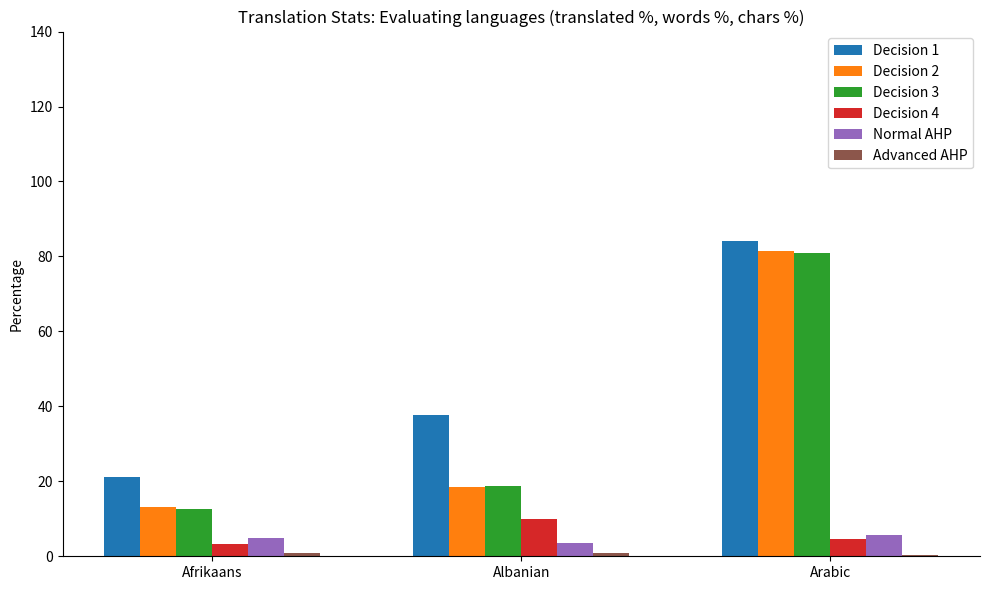

The Decision 1 series shows 37.7 at Albanian. True or false?

True